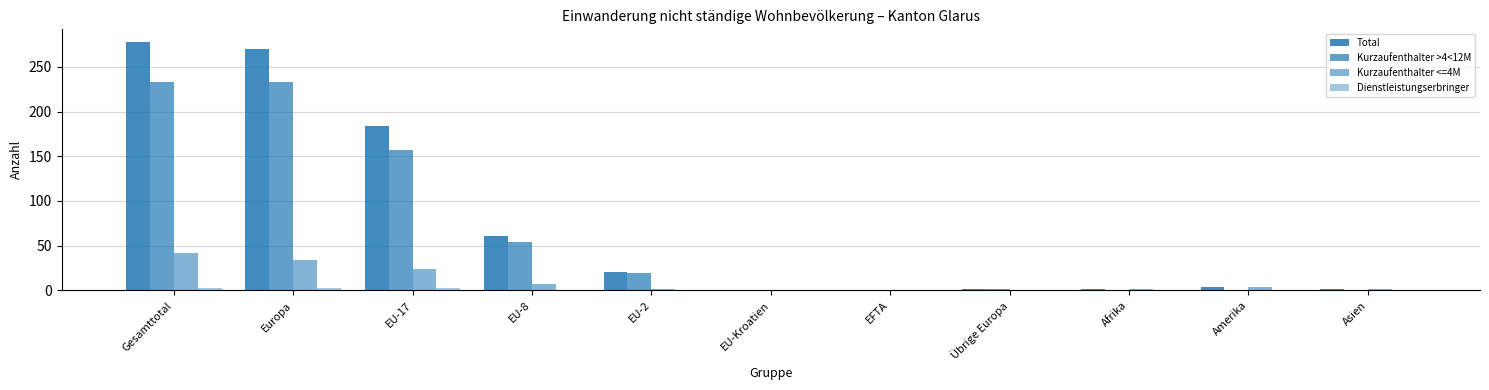

Does the chart contain stacked bars?

No